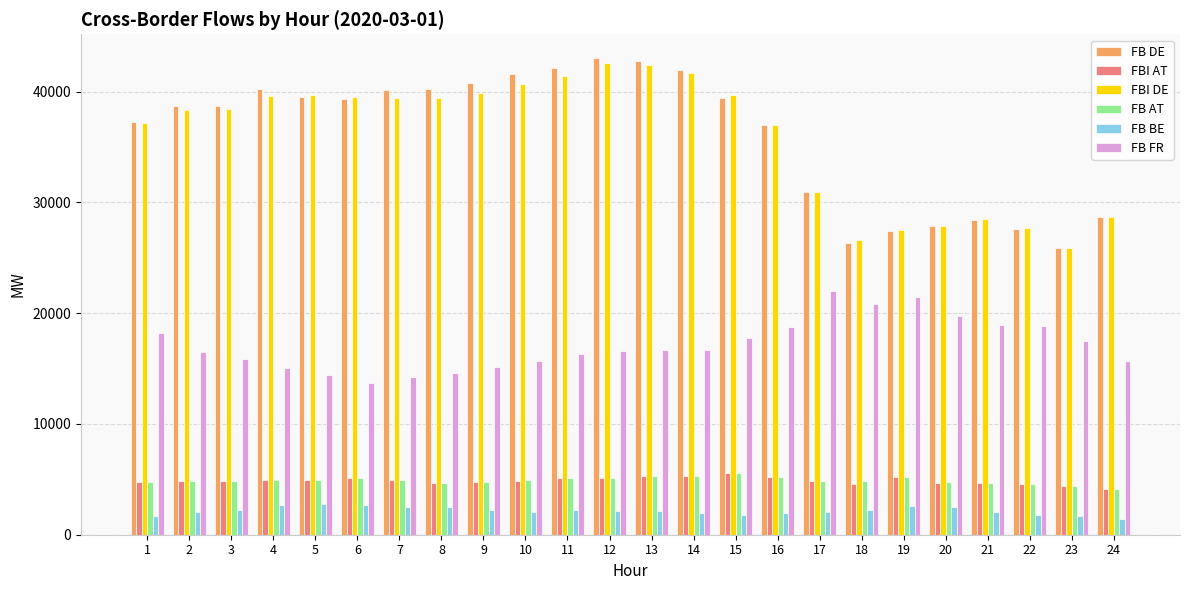

Is the value of FBI DE at 10 greater than the value of FB DE at 21?

Yes